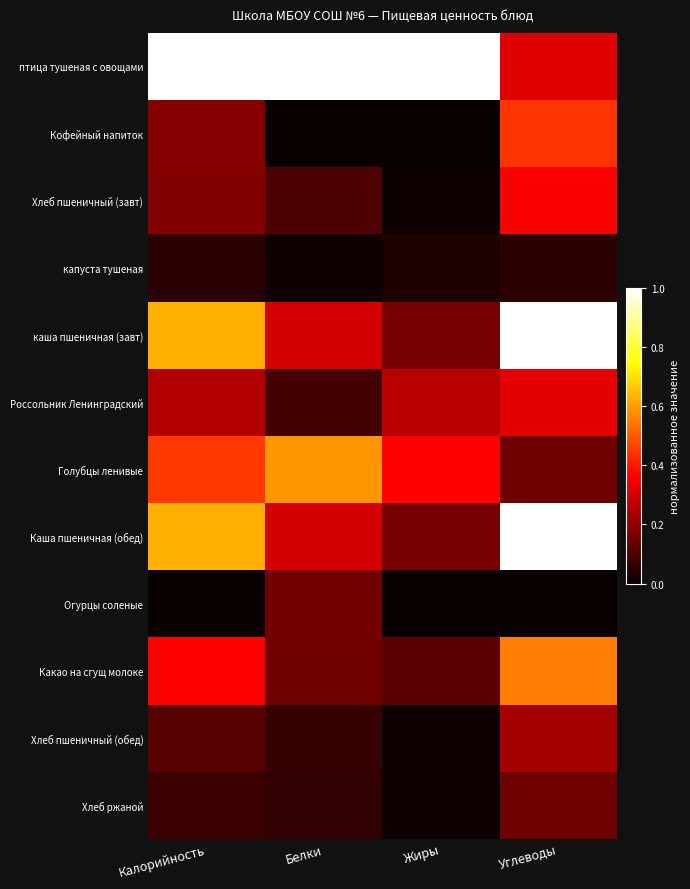

What is the total value across all series at Белки?

2.8